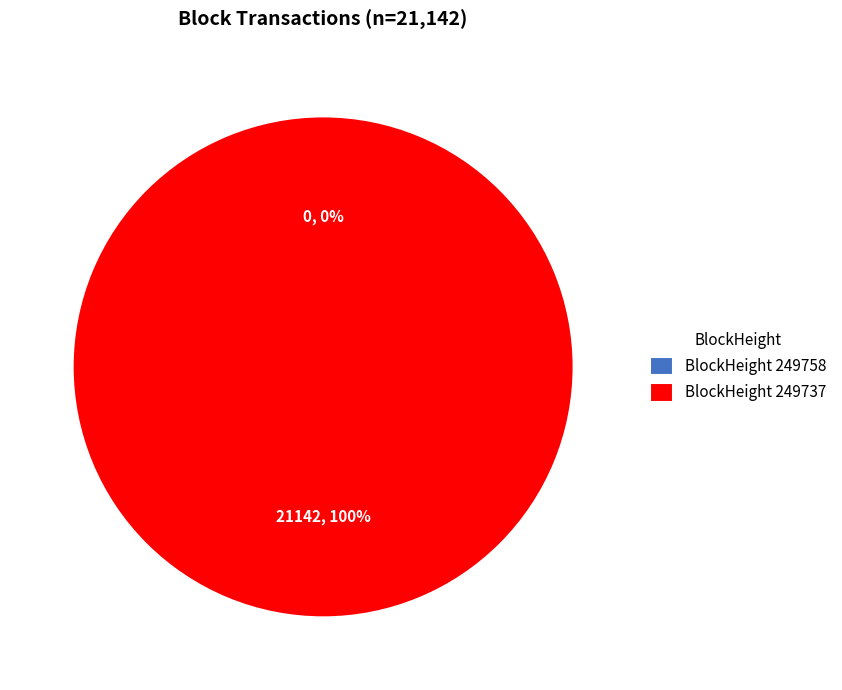

Rank the categories by value from lowest to highest.

249758, 249737